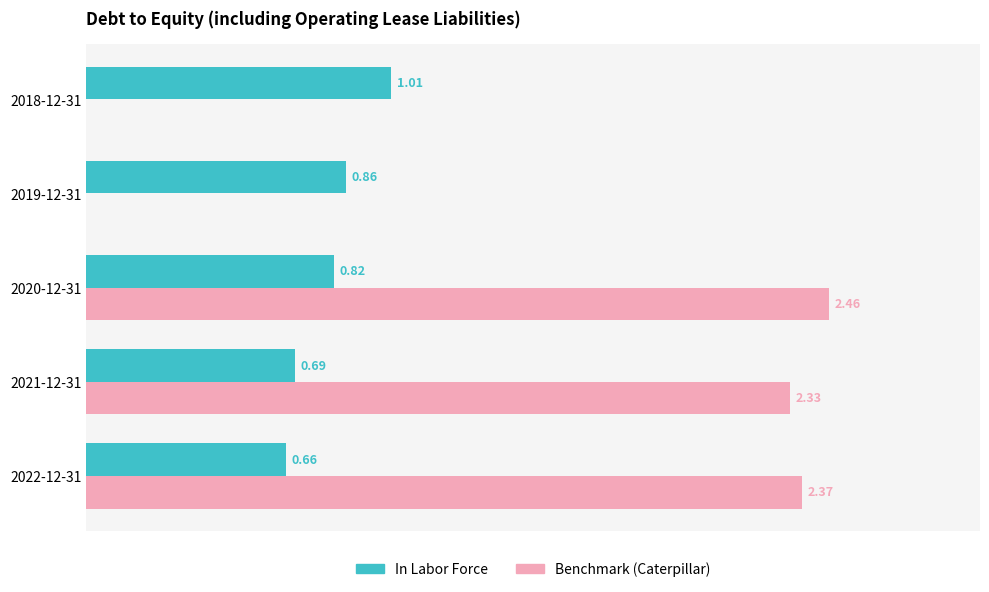

Between 2020-12-31 and 2018-12-31, which series saw the biggest shift?

Benchmark (Caterpillar)